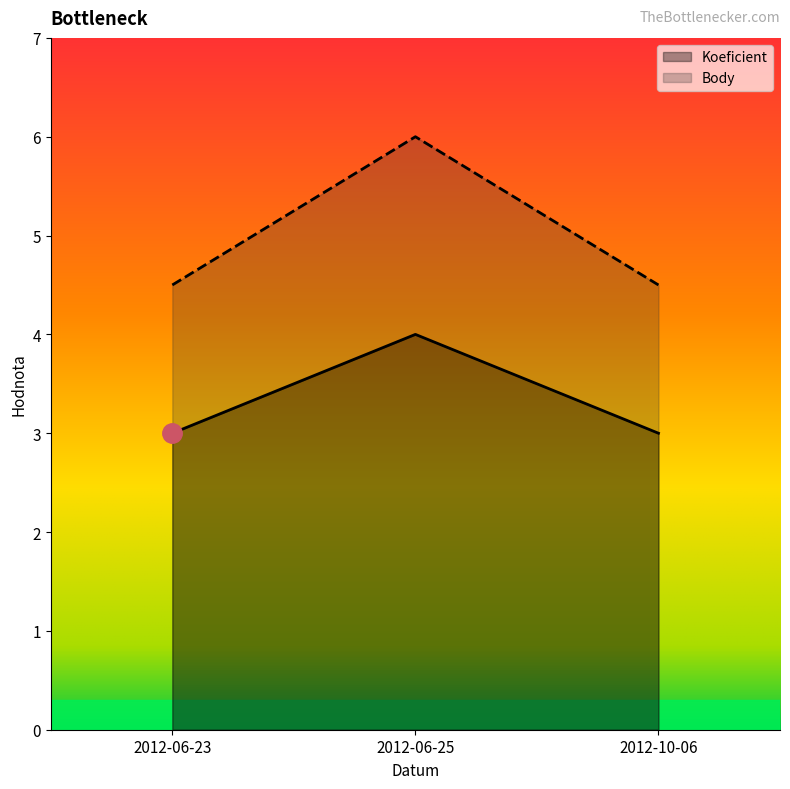

How many lines are shown in the chart?

2